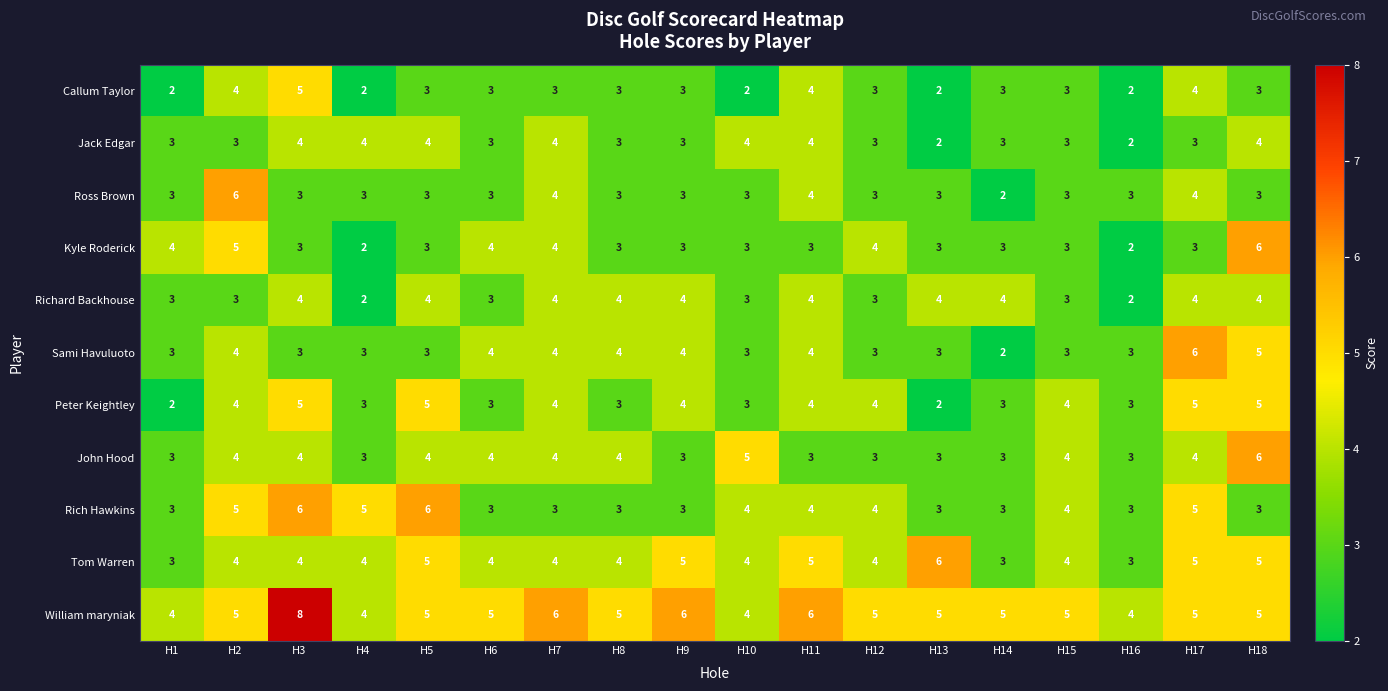

Between H2 and H9, which series saw the biggest shift?

Ross Brown